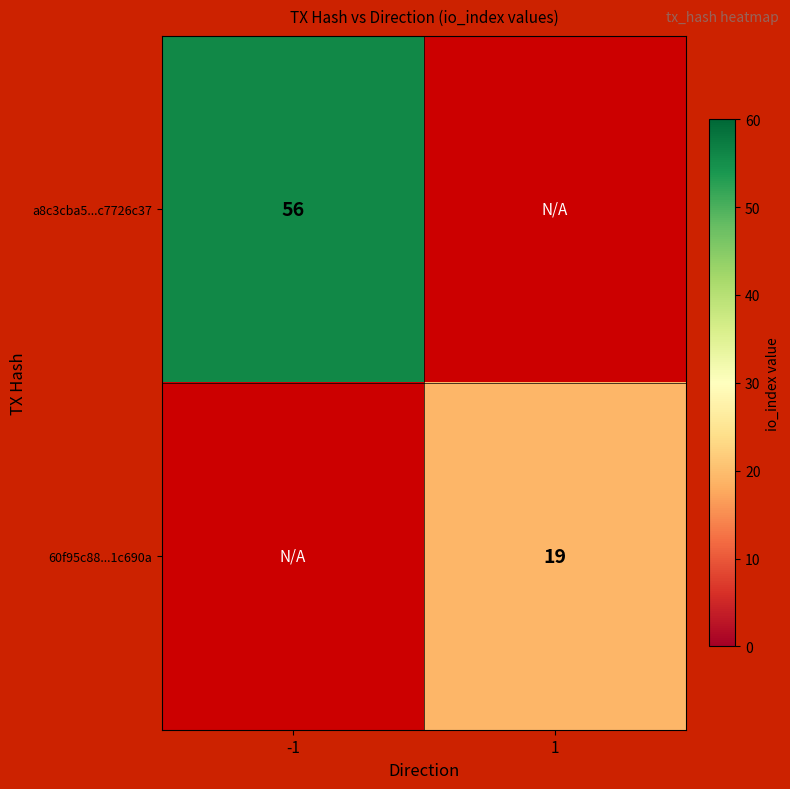

What is the maximum value shown in the chart?

56.0